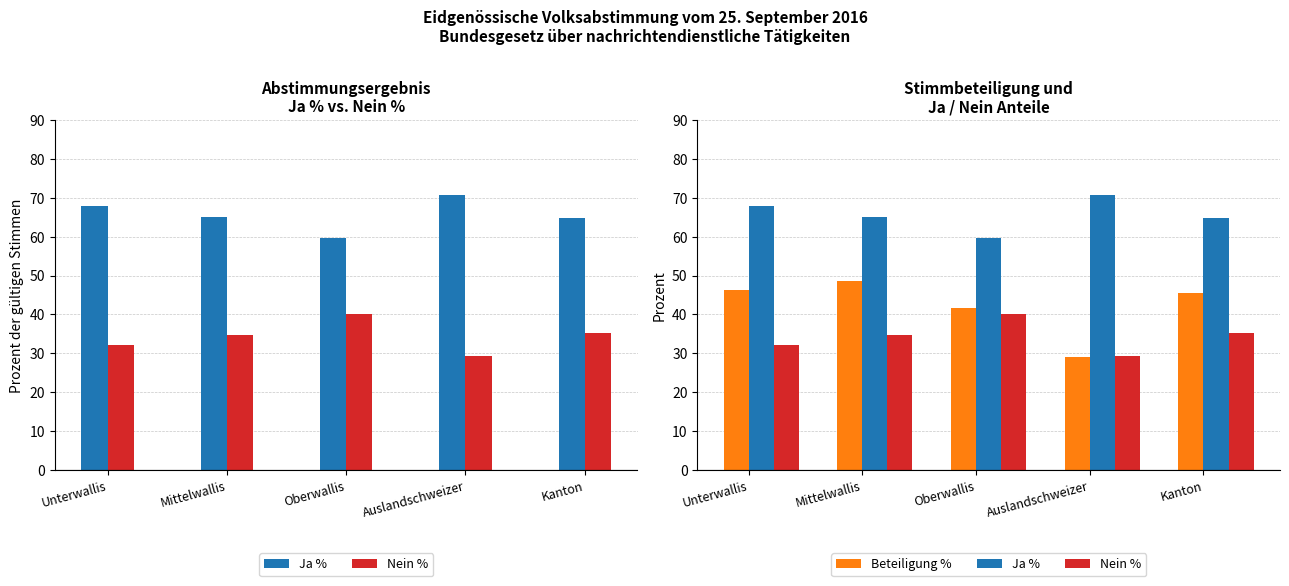

What is the sum of the Nein % values at Kanton and Mittelwallis?

70.0